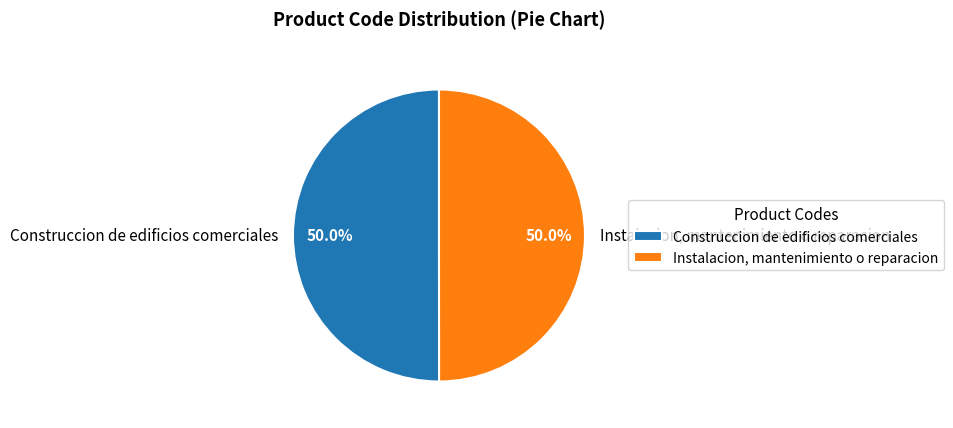

What is the ratio of the value at Construccion de edificios comerciales to the value at Instalacion, mantenimiento o reparacion?

1.0